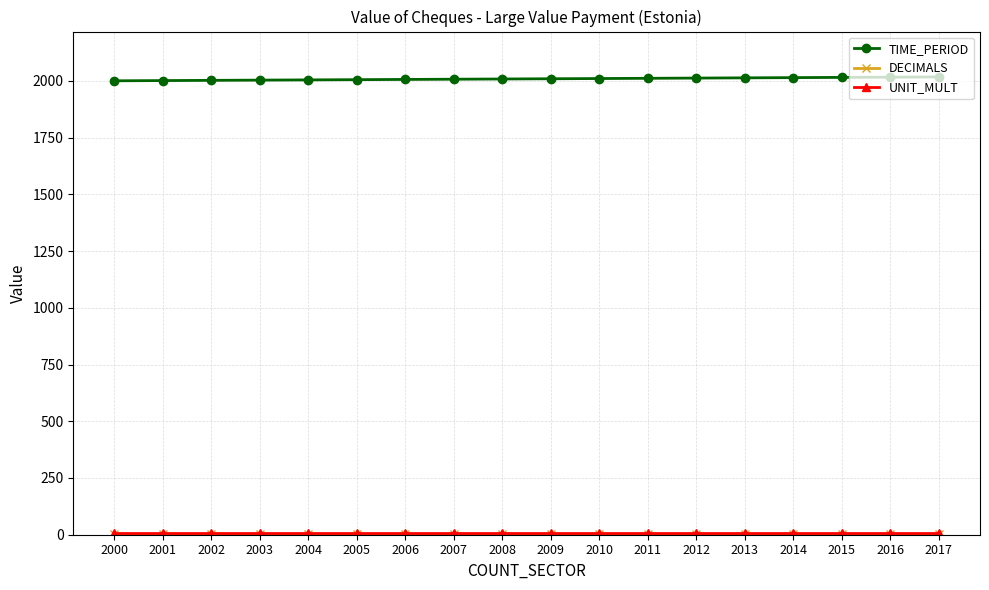

Is it true that TIME_PERIOD equals 1352 at 2001?

False